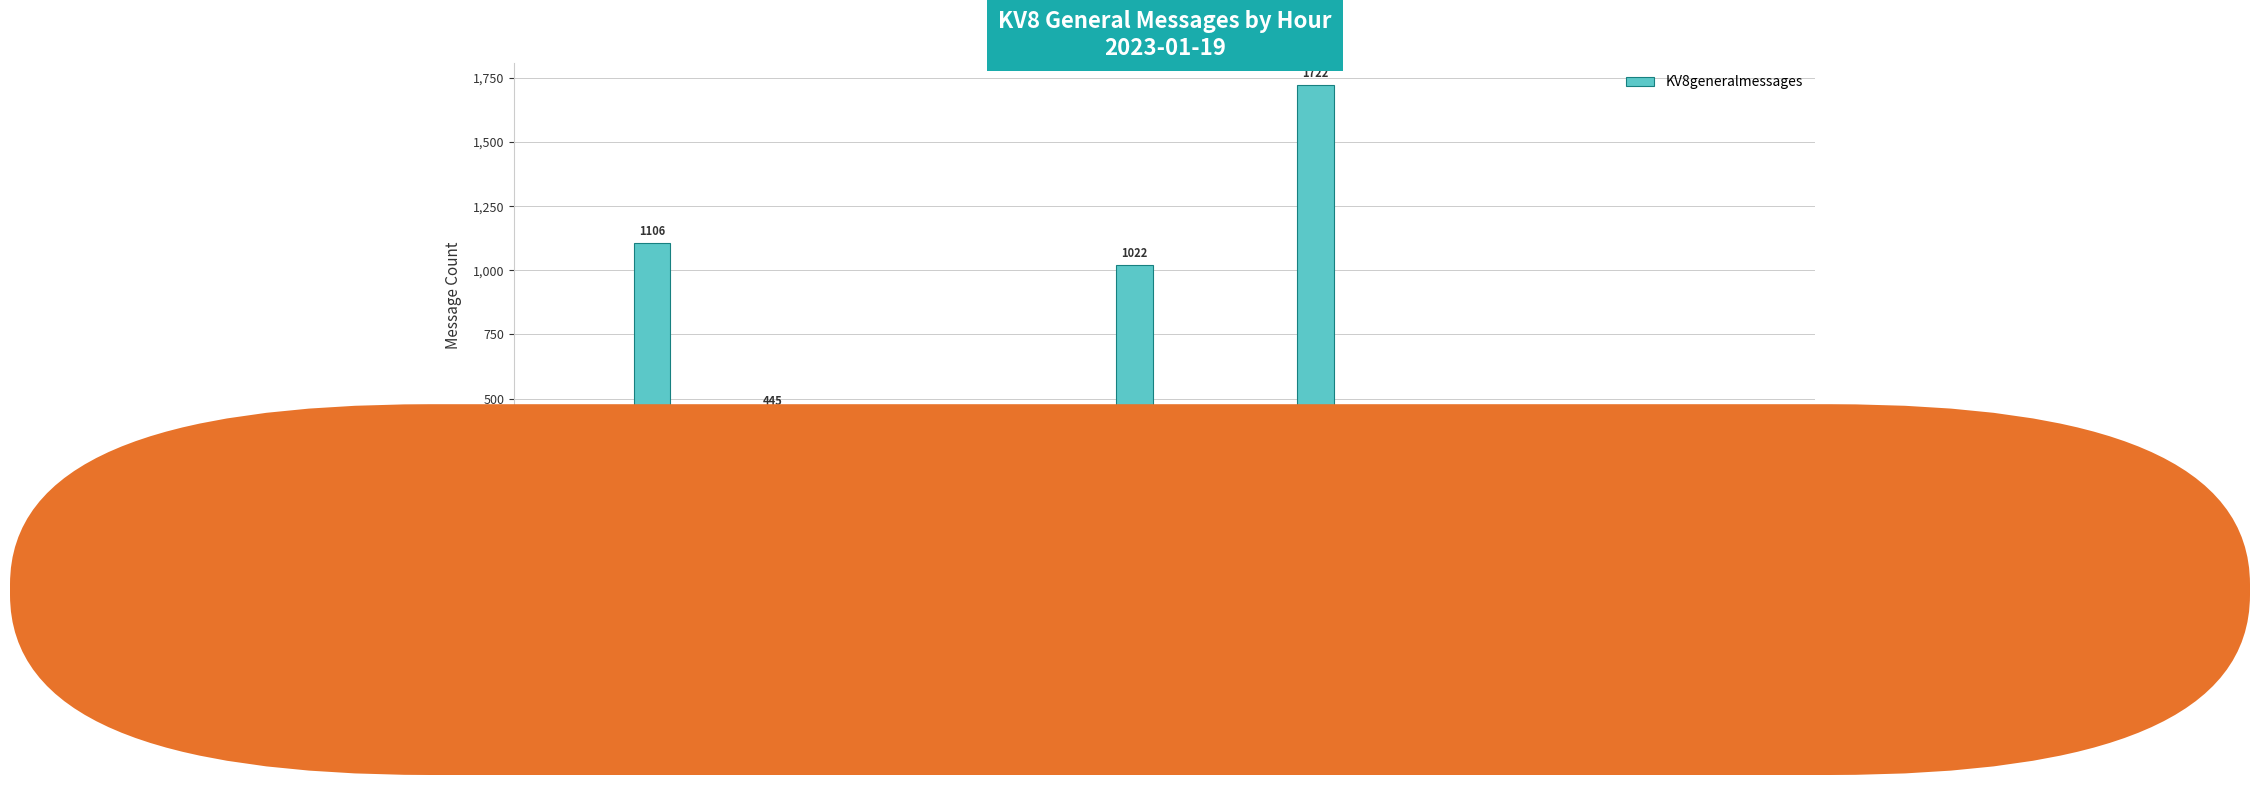

What is the sum of the values at 08:00 and 04:00?

1153